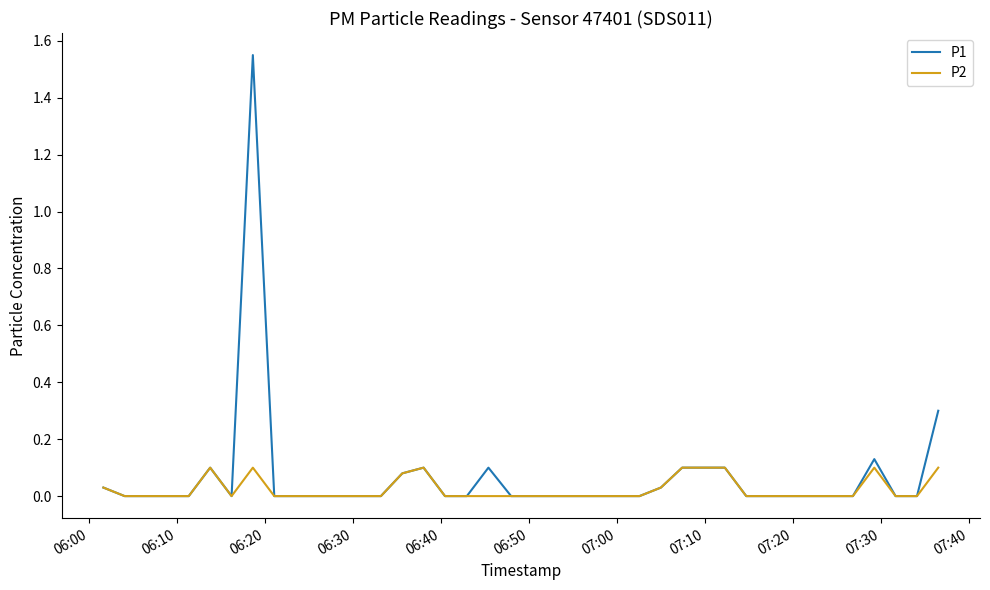

Which series has the widest spread of values?

P1